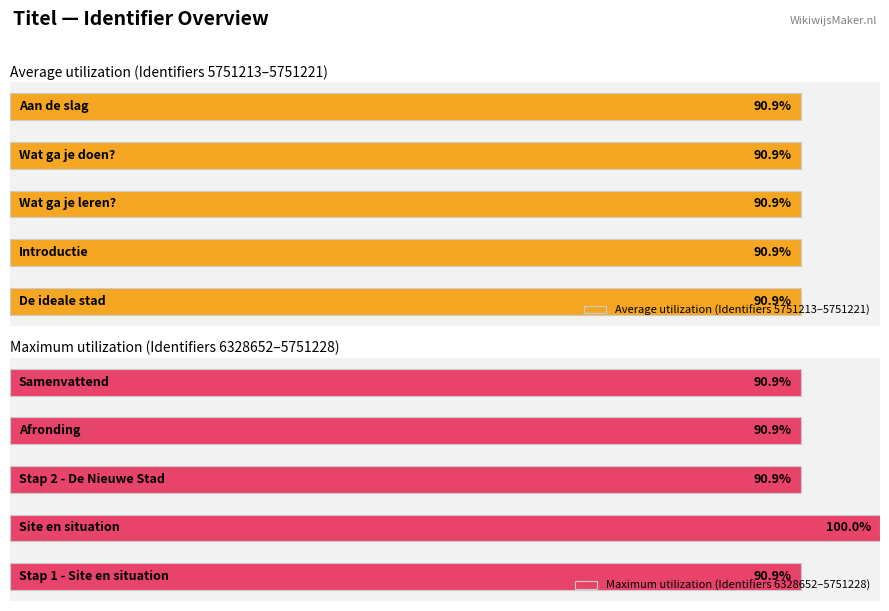

Count the number of categories in the chart.

5